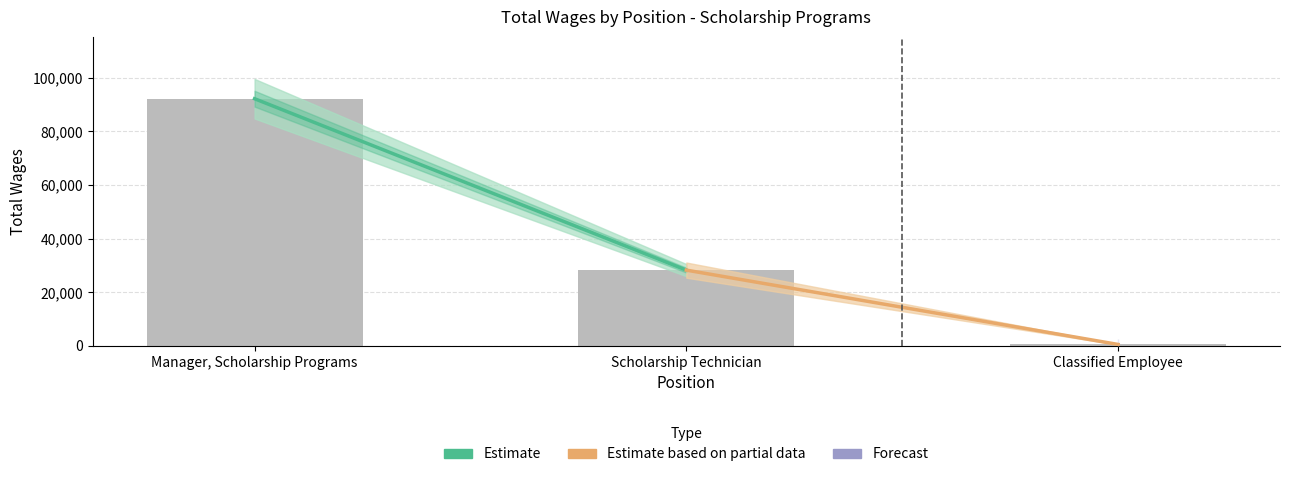

What is the change in value from Manager, Scholarship Programs to Scholarship Technician?

-63896